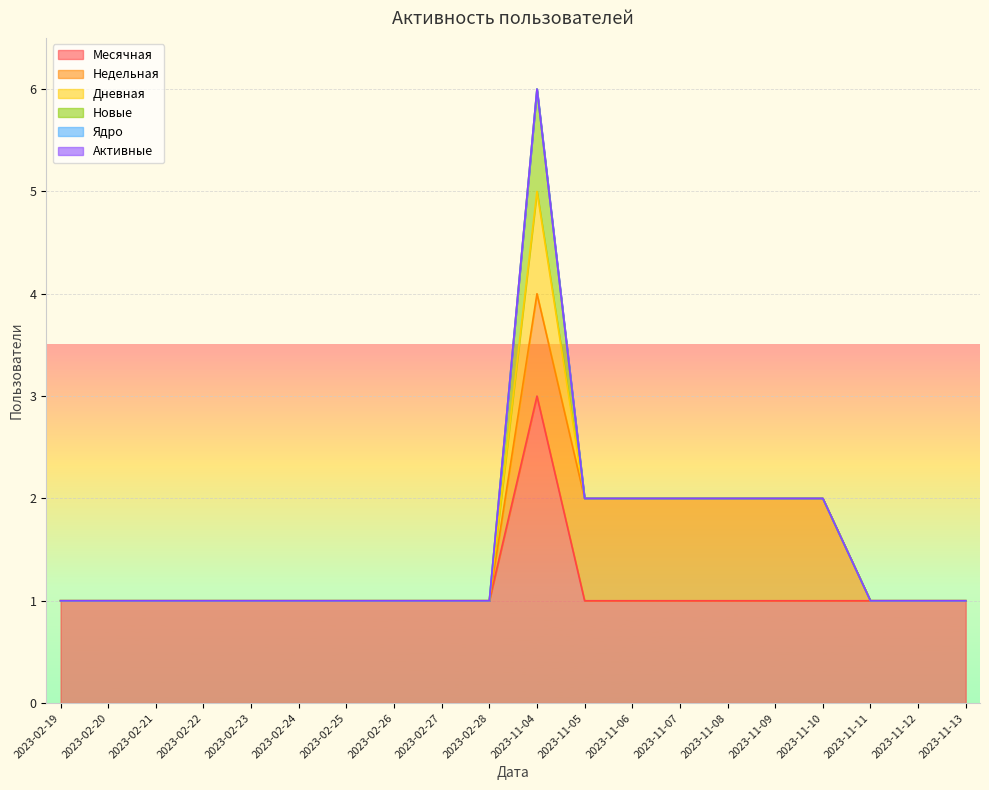

True or false: Месячная and Активные intersect in this chart.

False